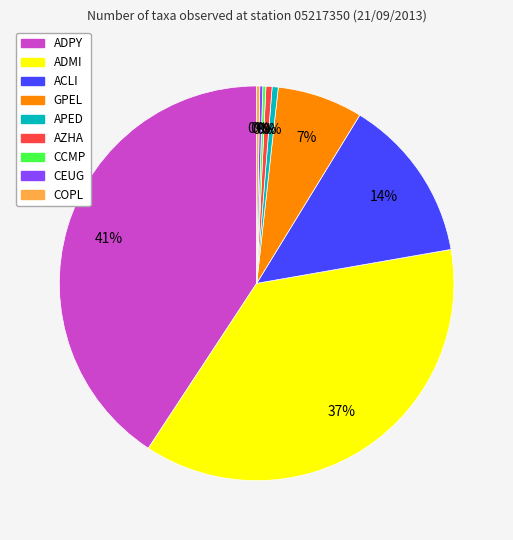

Is ADPY the majority of the pie?

No